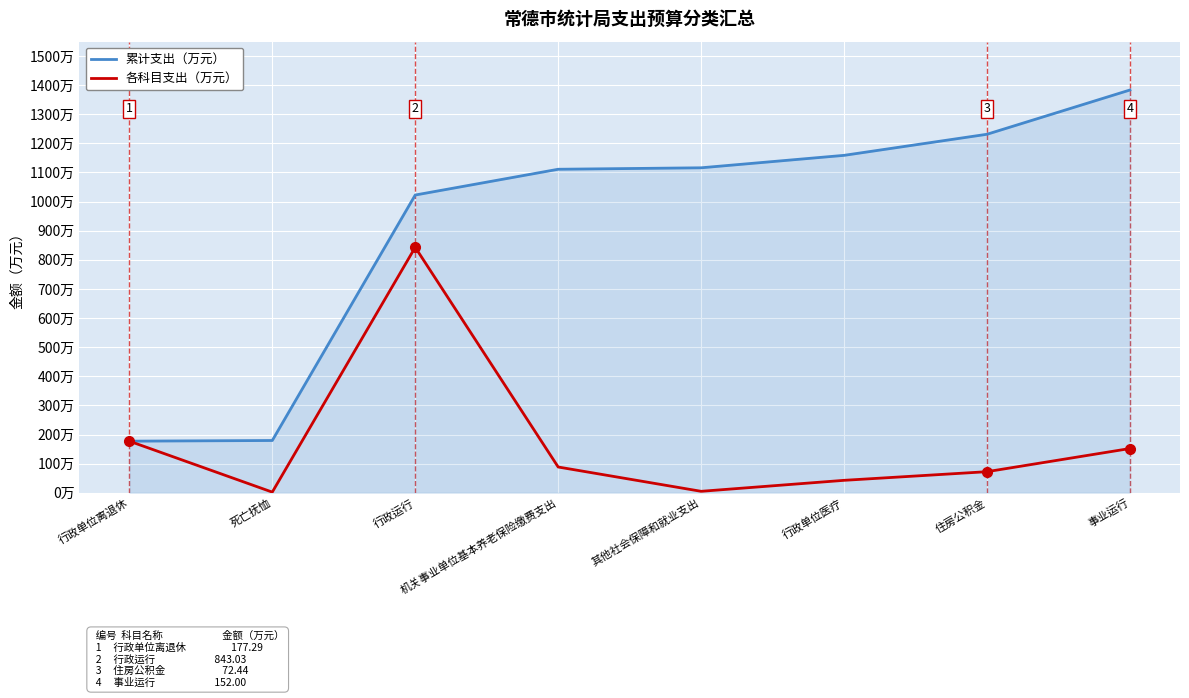

True or false: 累计支出（万元） and 各科目支出（万元） intersect in this chart.

False